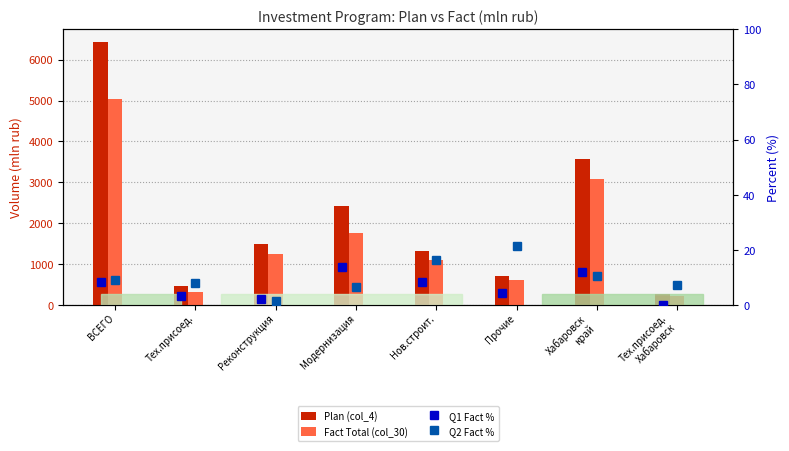

What is the label of the 1st bar from the left?

ВСЕГО